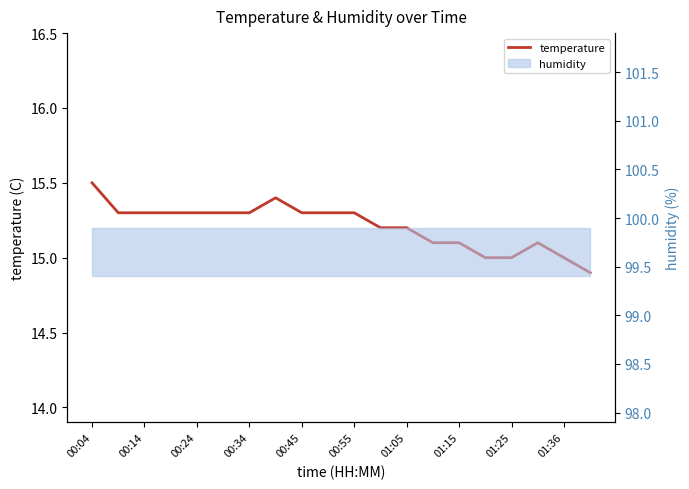

At which label does the data first exceed 15?

00:04